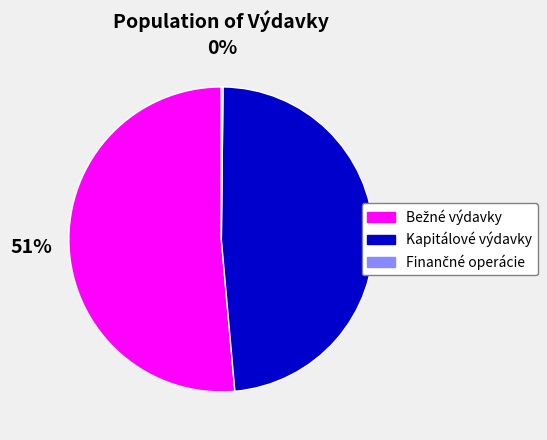

To the nearest percent, what portion does Kapitálové výdavky represent?

48%